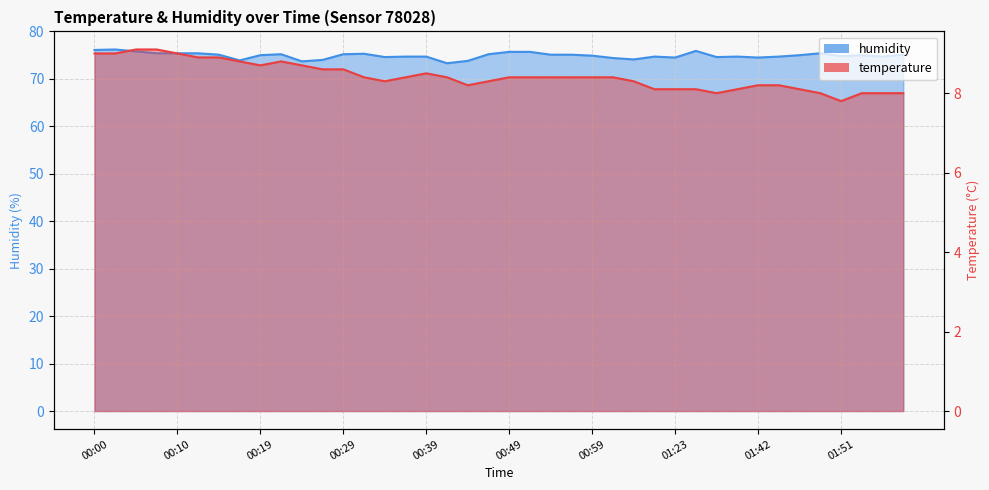

True or false: humidity and temperature cross at least once.

False